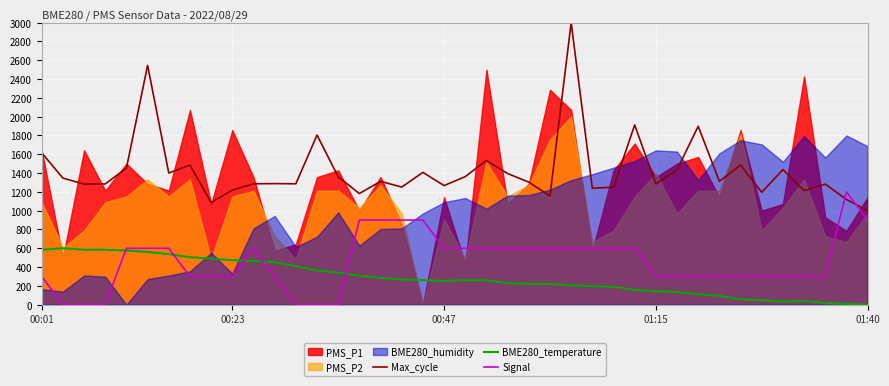

What position from the left is 32?

33